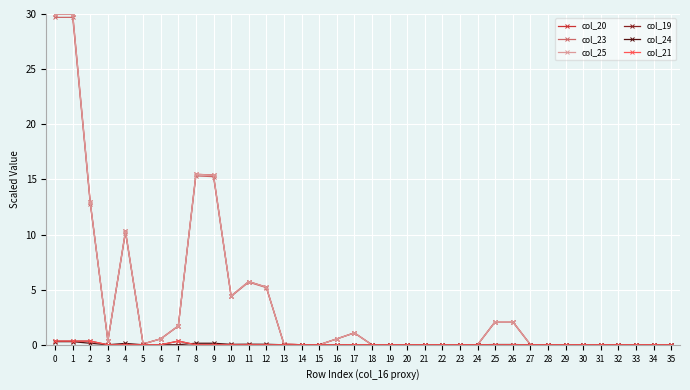

True or false: col_25 has more than 1 interior local peaks.

True